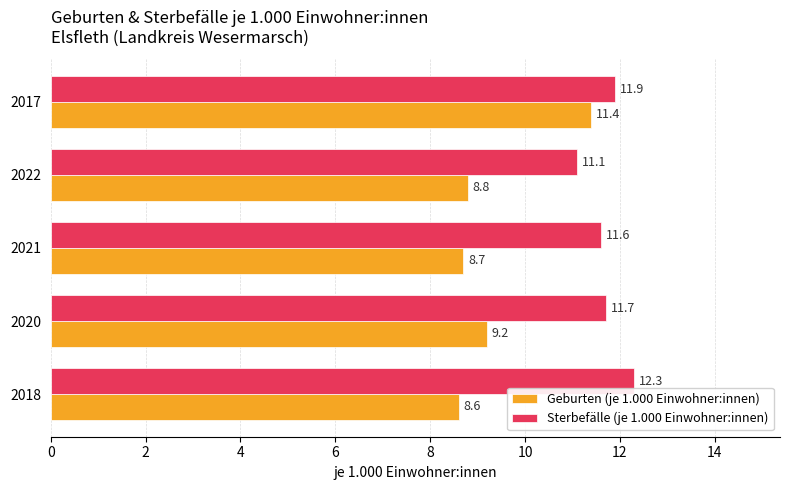

Rank the categories by Geburten (je 1.000 Einwohner:innen) value from highest to lowest.

2017, 2020, 2022, 2021, 2018